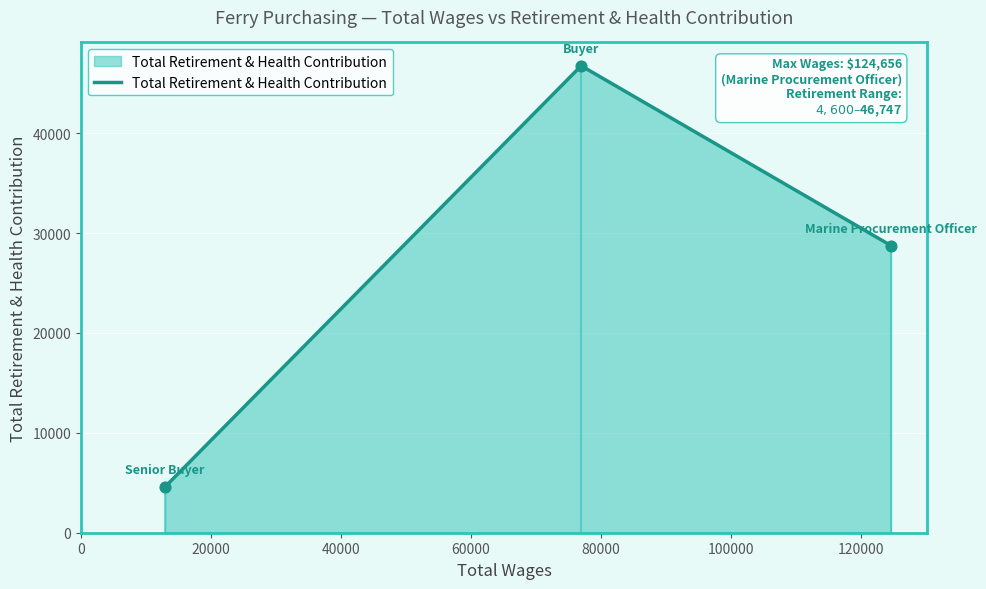

What is the minimum value for Total Retirement & Health Contribution?

4600